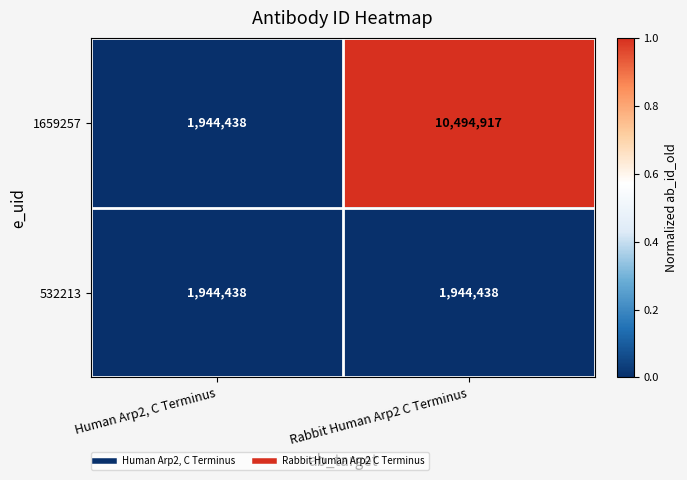

Reading left to right, what are all the values shown in this chart?

1659257: Human Arp2, C Terminus=1944438	Rabbit Human Arp2 C Terminus=10494917
532213: Human Arp2, C Terminus=1944438	Rabbit Human Arp2 C Terminus=1944438